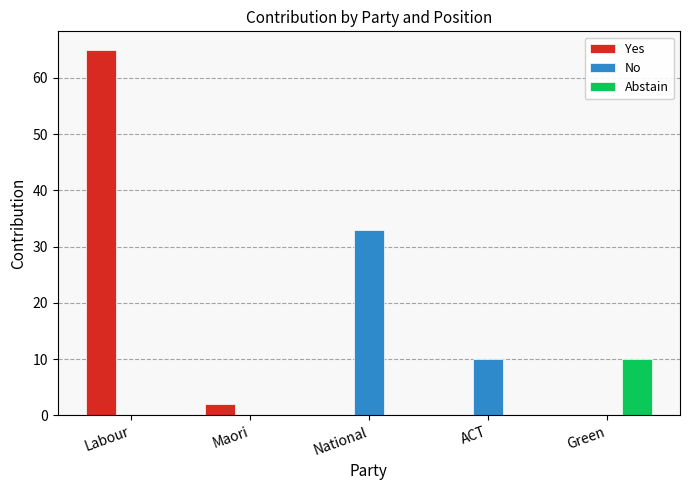

How many categories are shown in the chart?

5